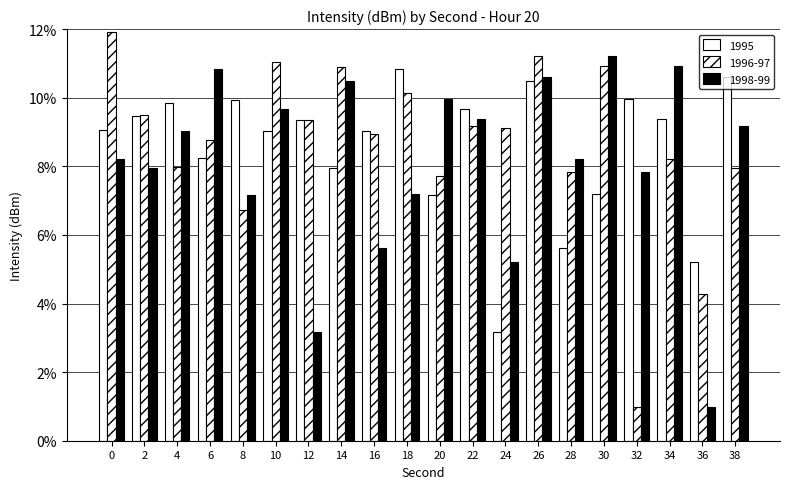

How many categories are shown in the chart?

20